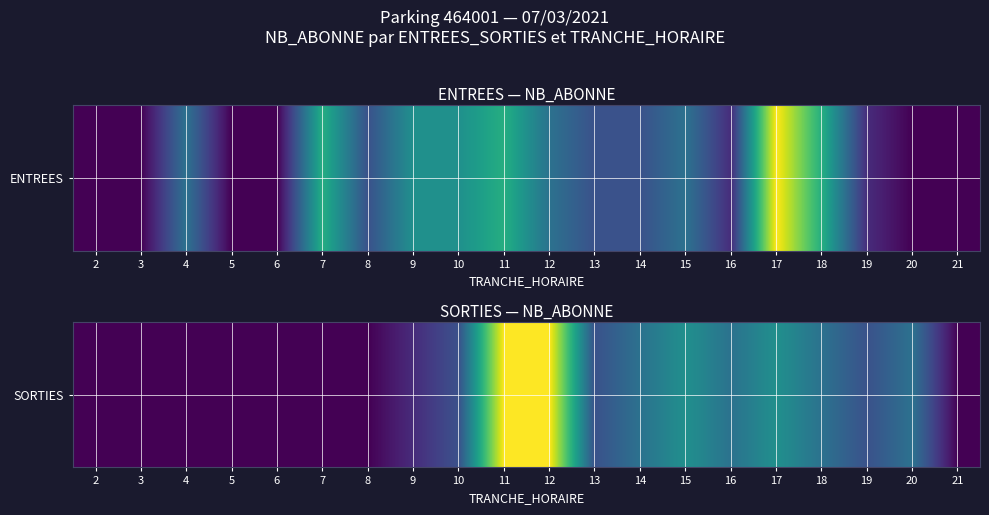

True or false: the data shows 3 at 15.

False